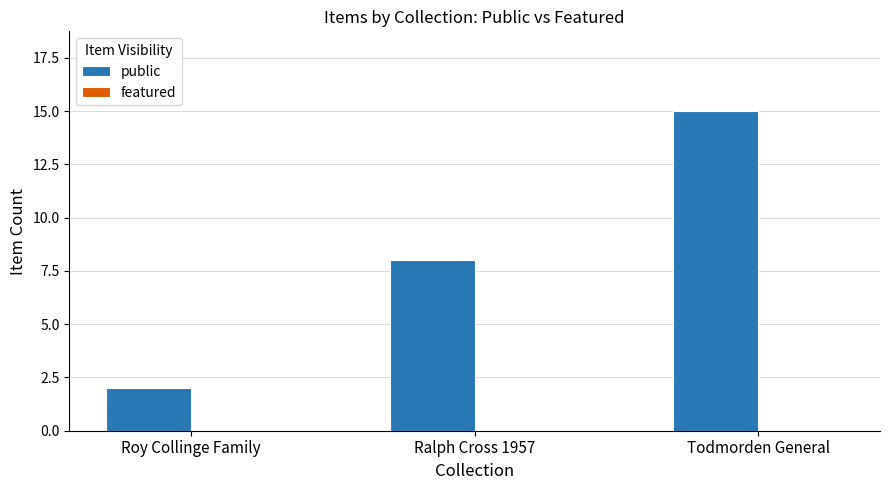

What is the label of the 3rd bar from the right?

Roy Collinge Family